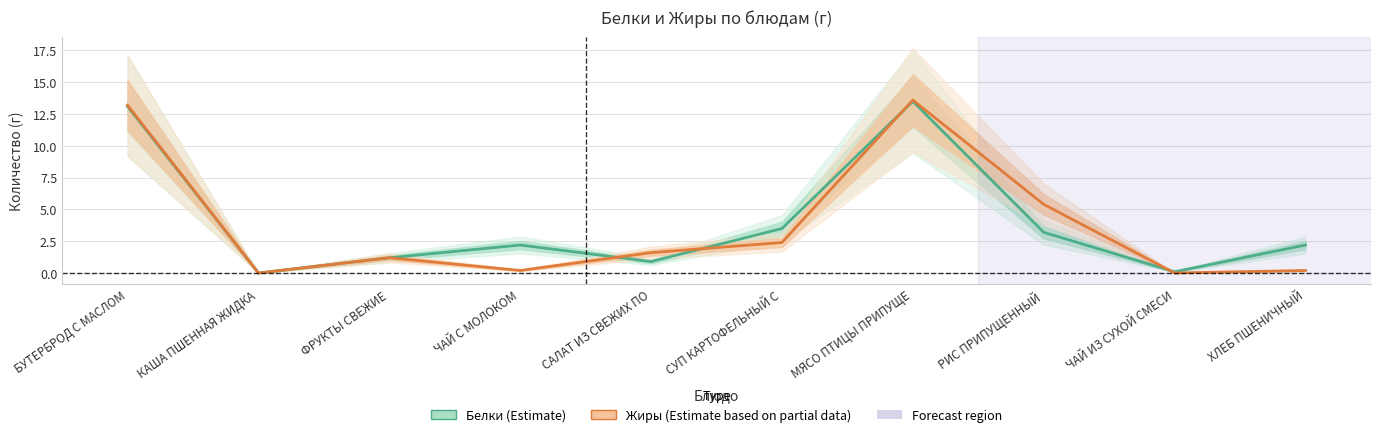

What is the total value across all series at САЛАТ ИЗ СВЕЖИХ ПО?

2.5